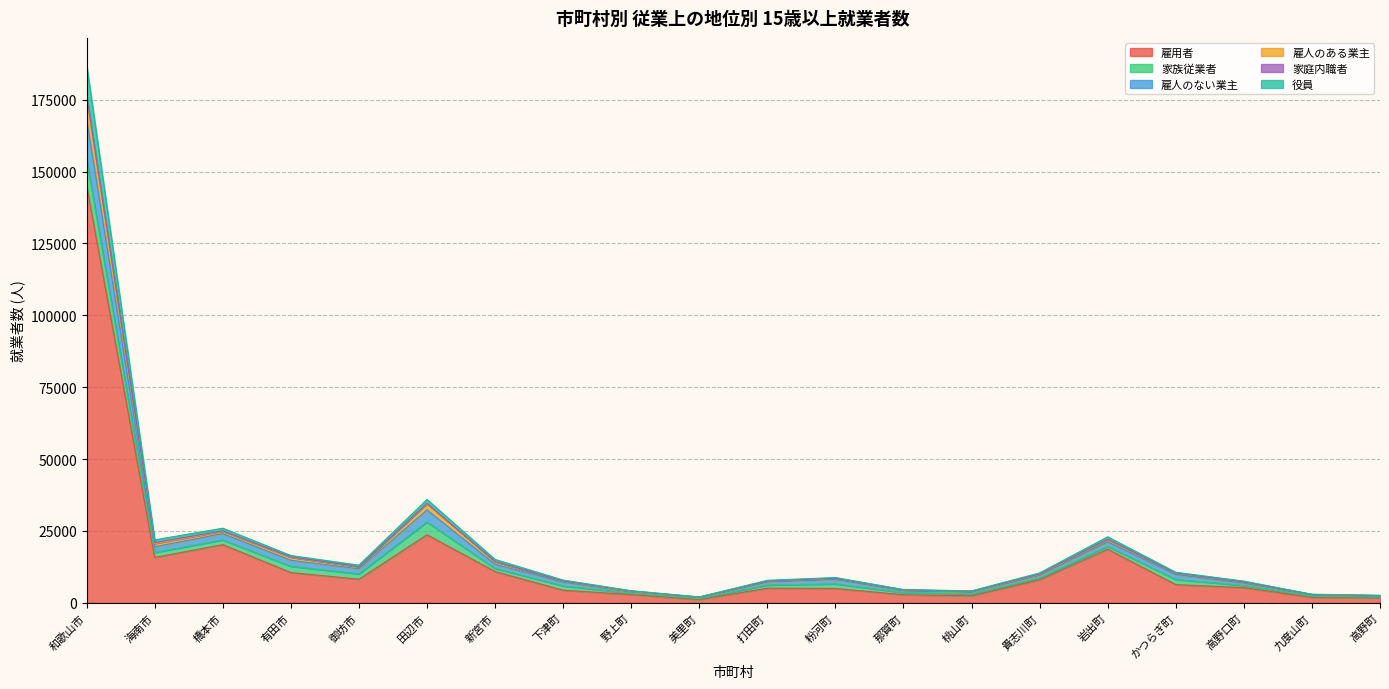

At which category is the sum across all series the highest?

和歌山市